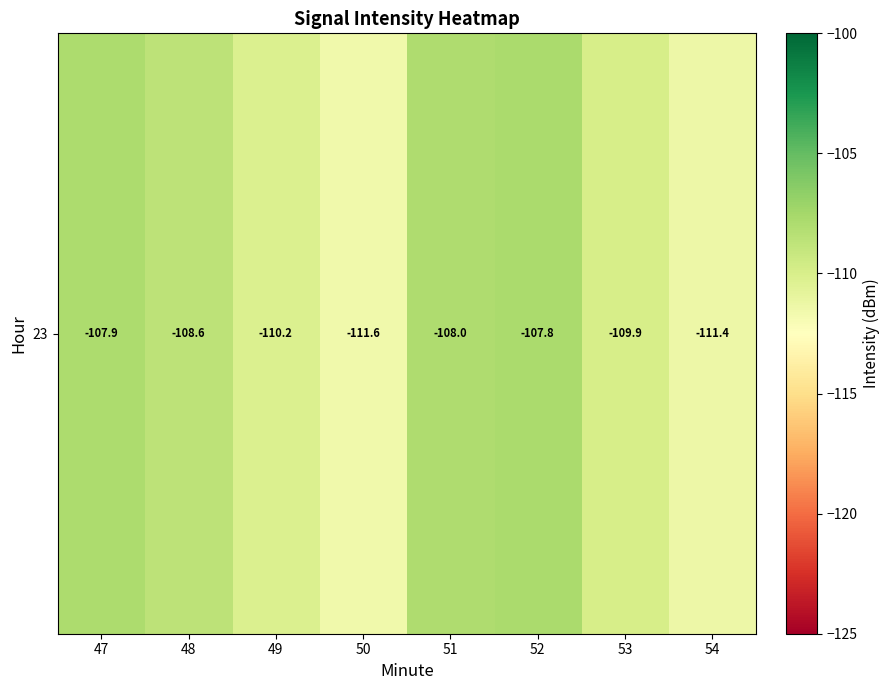

Count the number of categories in the chart.

8